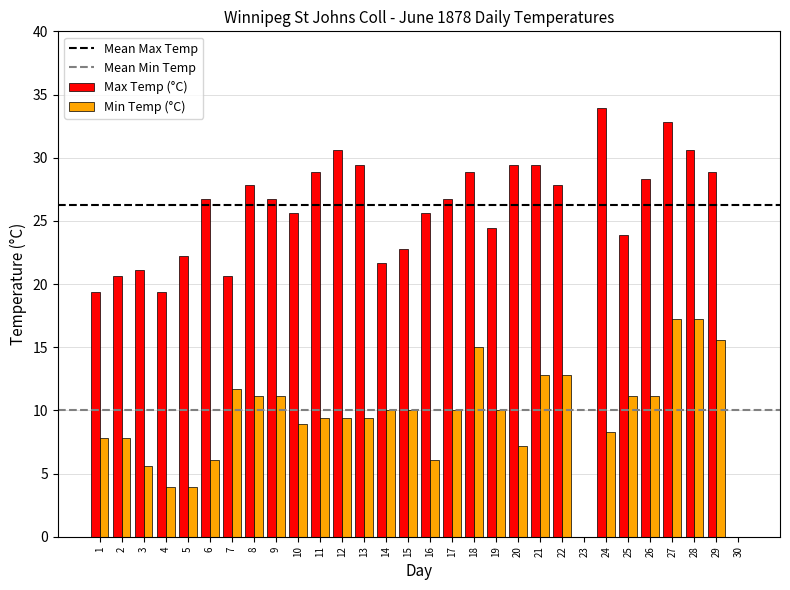

Which series has the largest total across all categories?

Max Temp (°C)